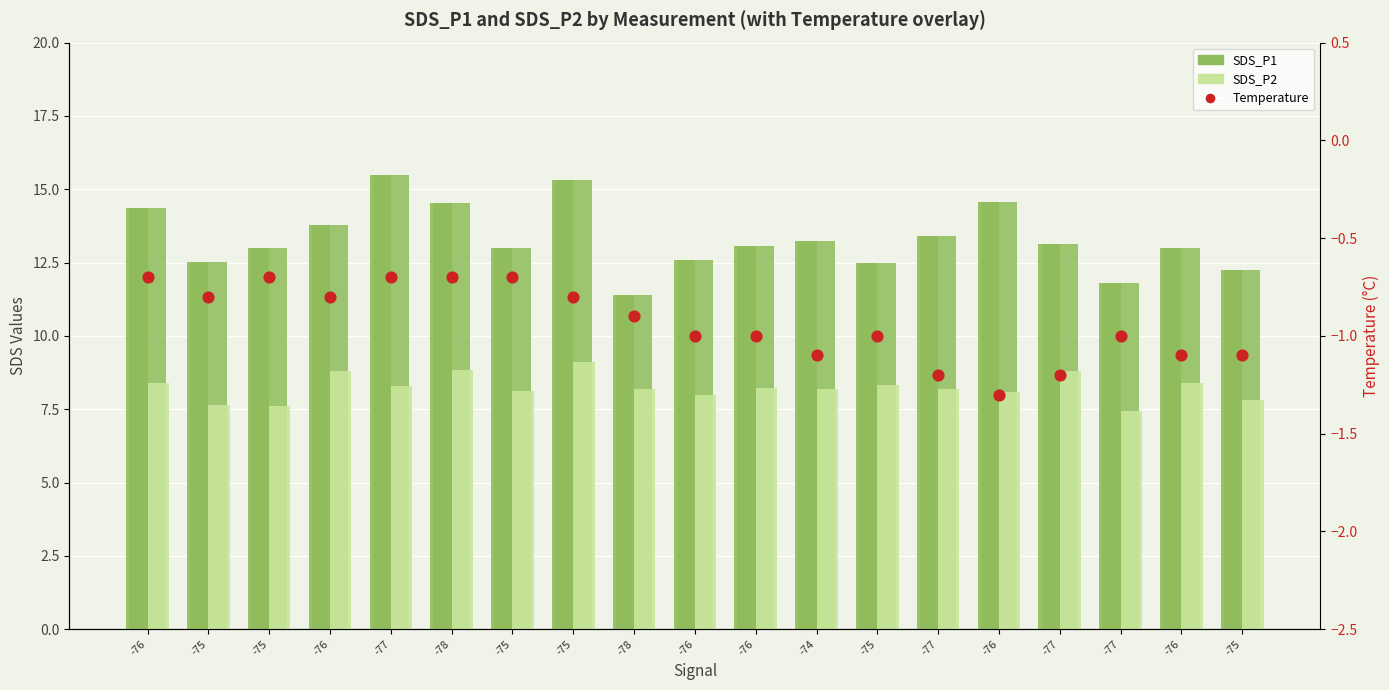

Is the value of Temperature at -77 greater than the value of SDS_P1 at -77?

No